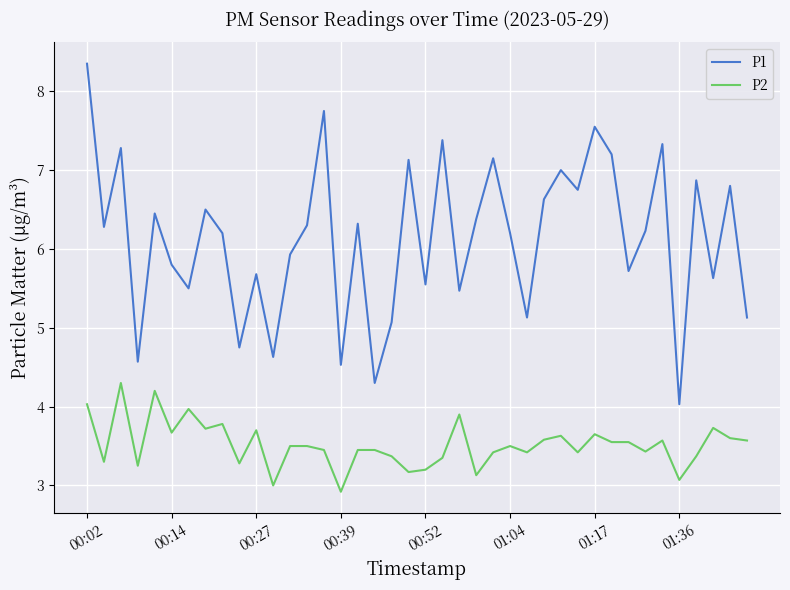

What is the difference between the maximum and minimum values in the P2 series?

1.4